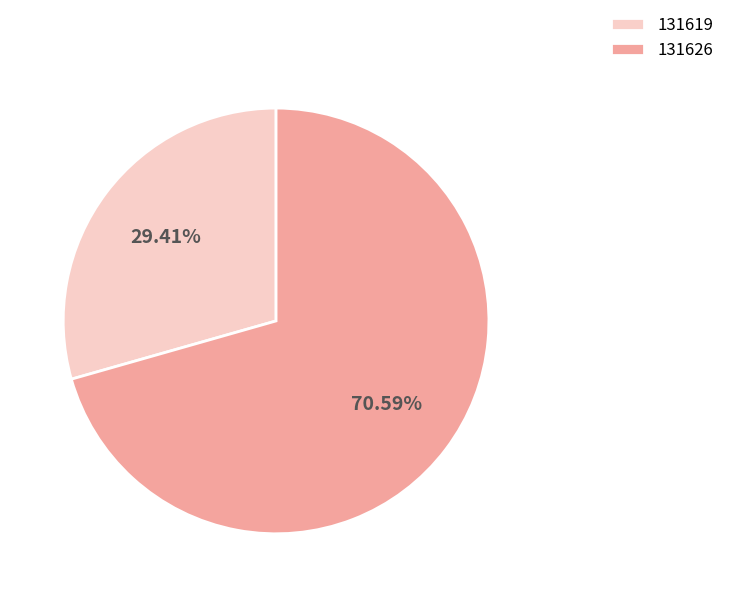

What is the largest slice in the pie chart?

131626